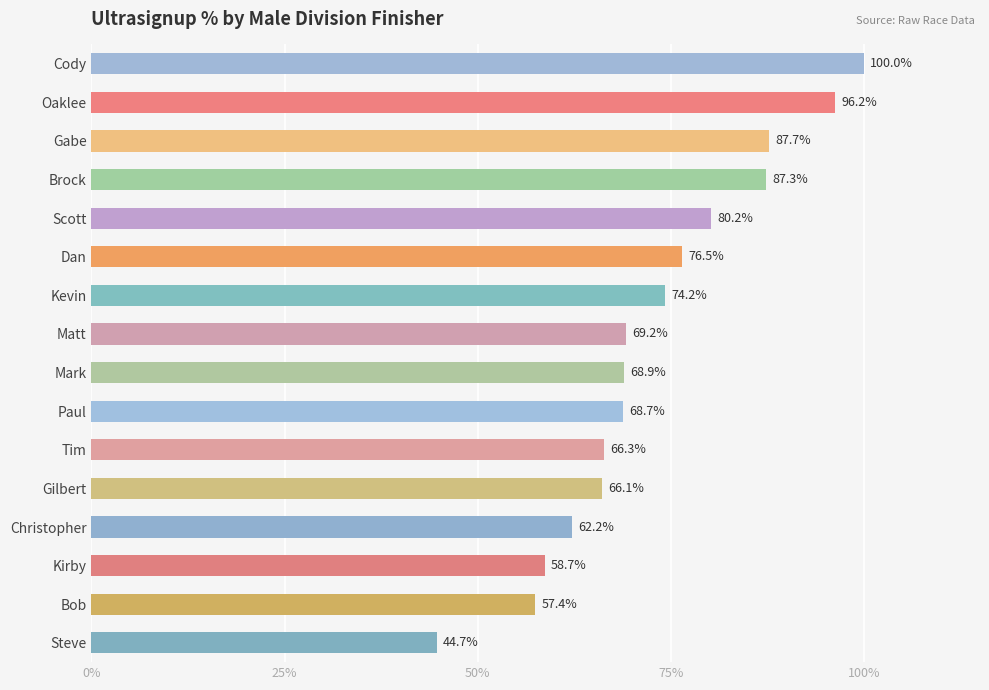

What is the change in value from Brock to Steve?

-42.6